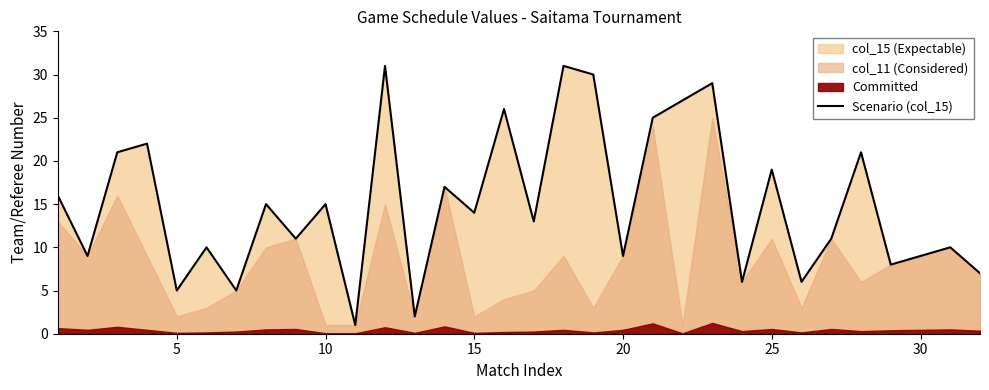

True or false: there are more than 2 points higher than both neighbors.

True